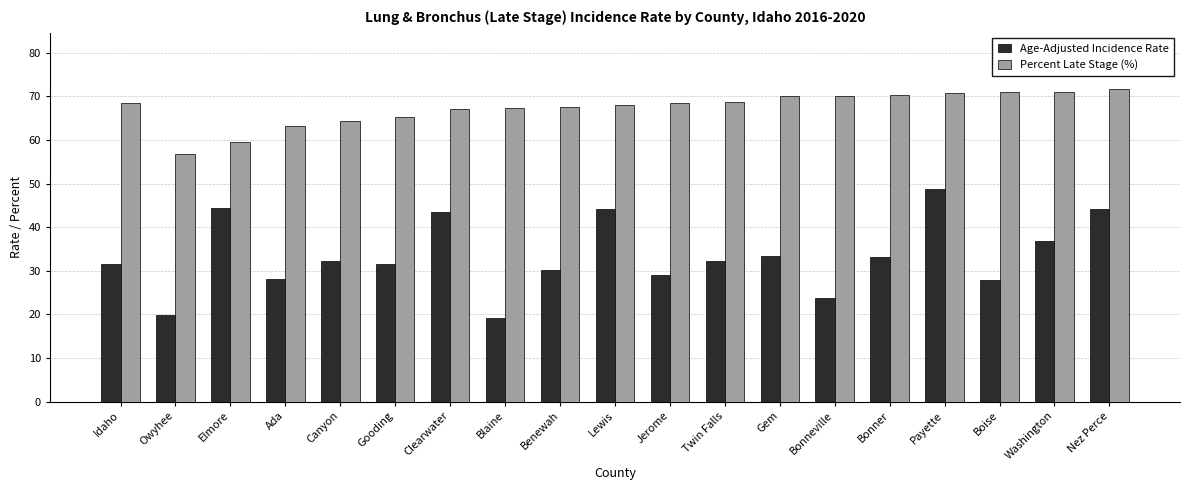

Is the value of Age-Adjusted Incidence Rate at Payette greater than the value of Percent Late Stage (%) at Ada?

No